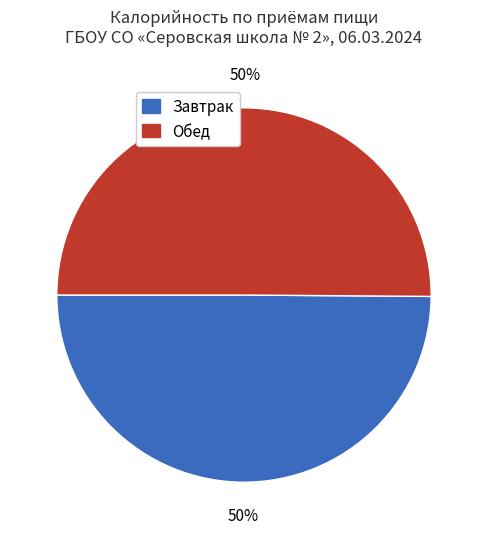

To the nearest percent, what is the average slice percentage?

50%